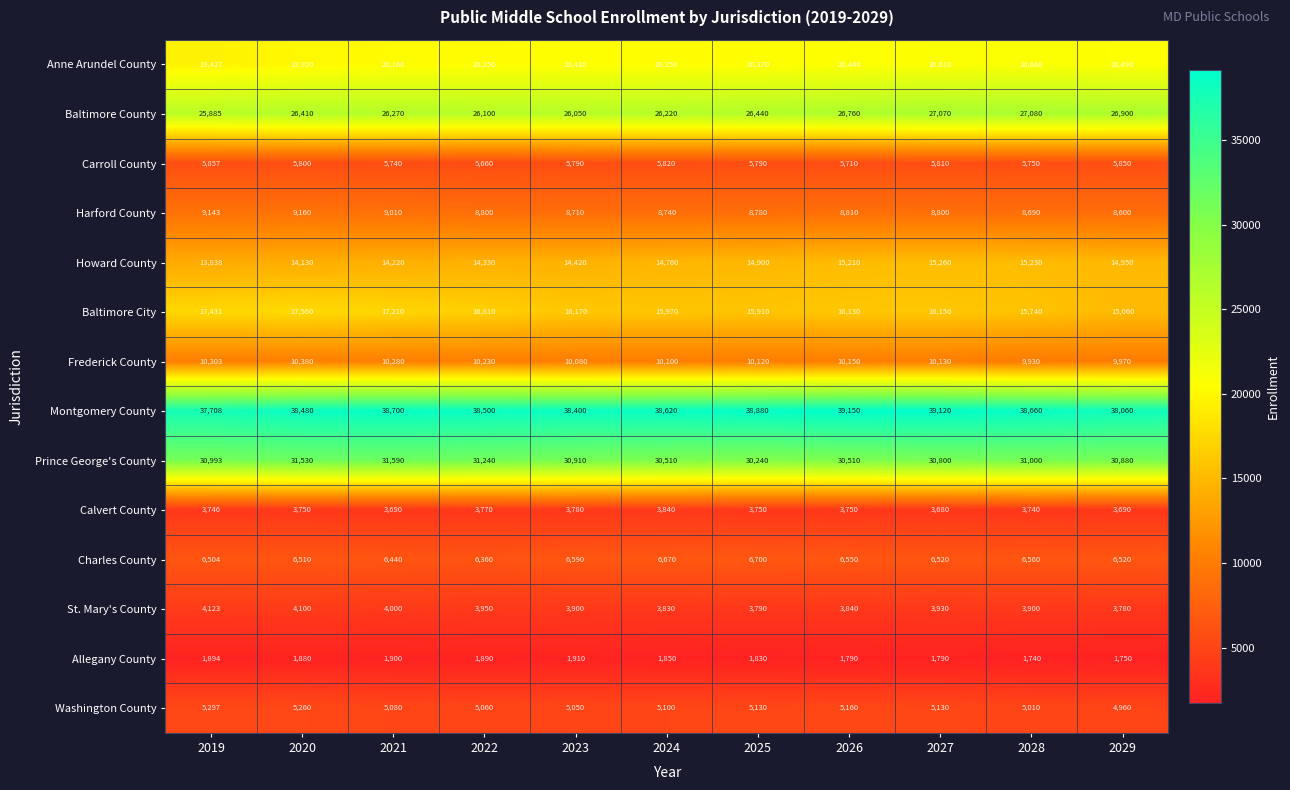

Which series has the widest spread of values?

Baltimore City